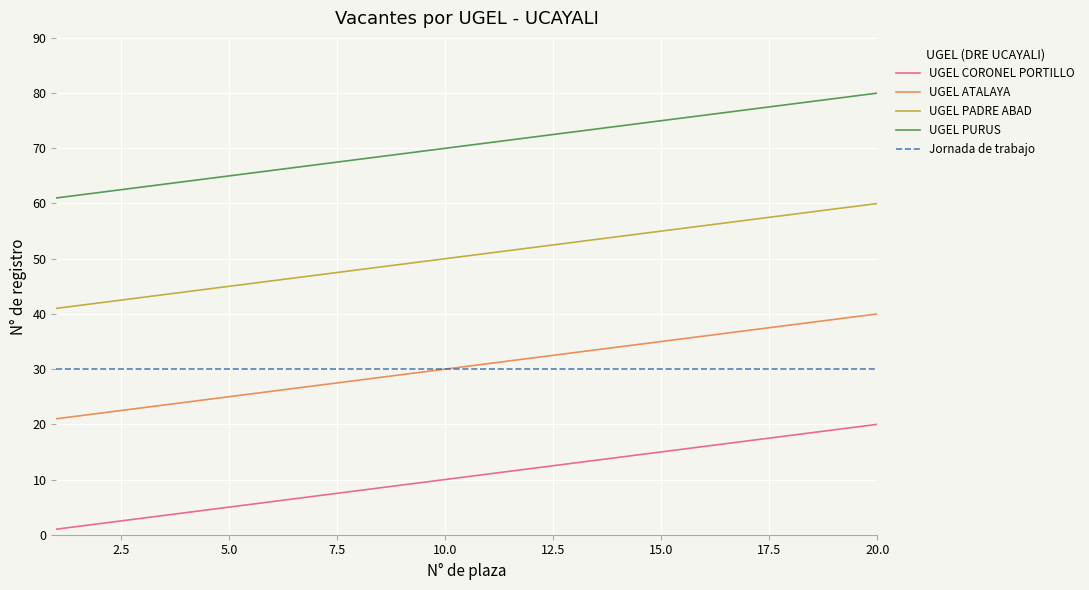

True or false: UGEL ATALAYA has more than 2 points higher than both neighbors.

False